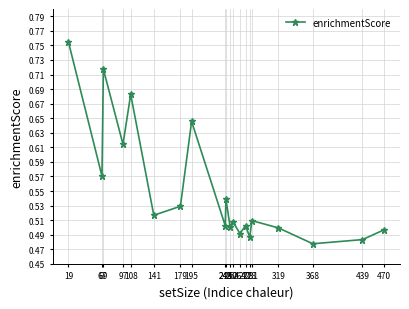

Count the values in the range 0 to 1.

20